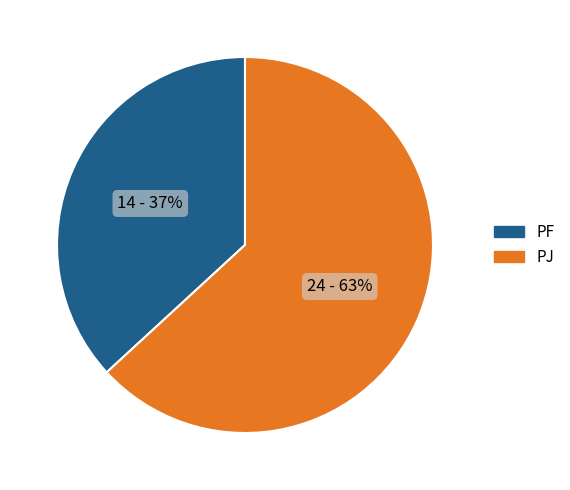

To the nearest percent, what is the average slice percentage?

50%